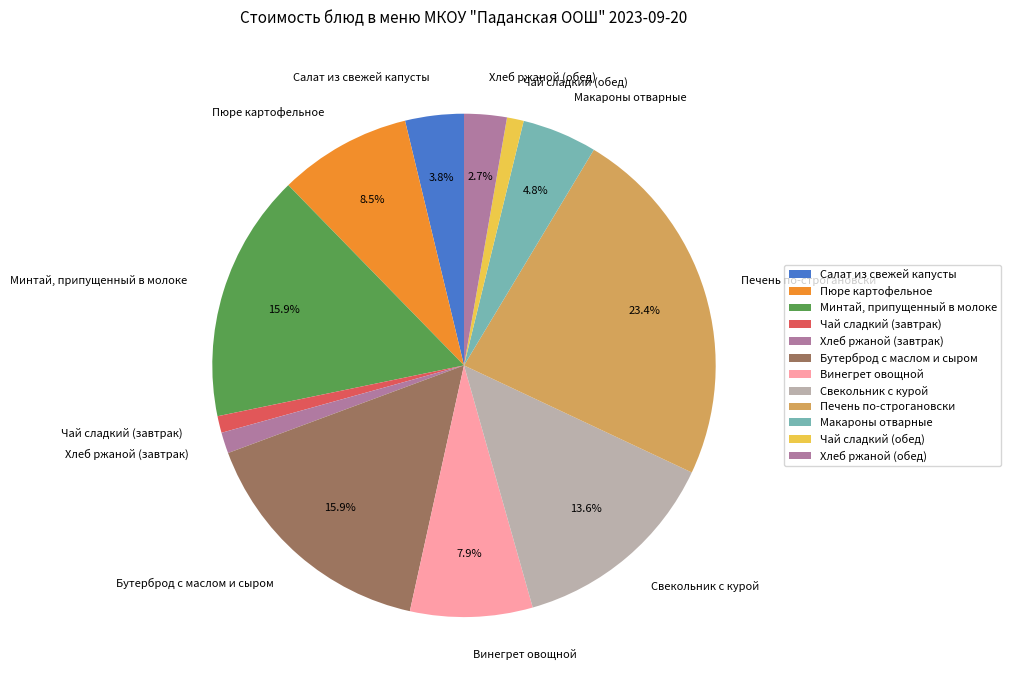

Does Хлеб ржаной (обед) account for over 50% of the chart?

No